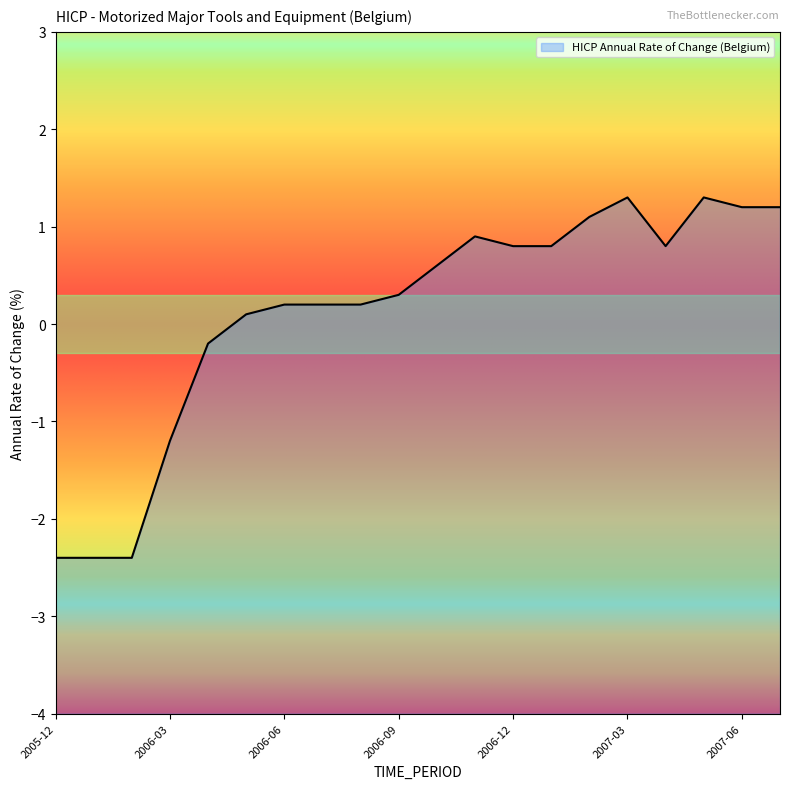

Rank the categories by value from lowest to highest.

2005-12, 2006-01, 2006-02, 2006-03, 2006-04, 2006-05, 2006-06, 2006-07, 2006-08, 2006-09, 2006-10, 2006-12, 2007-01, 2007-04, 2006-11, 2007-02, 2007-06, 2007-07, 2007-03, 2007-05